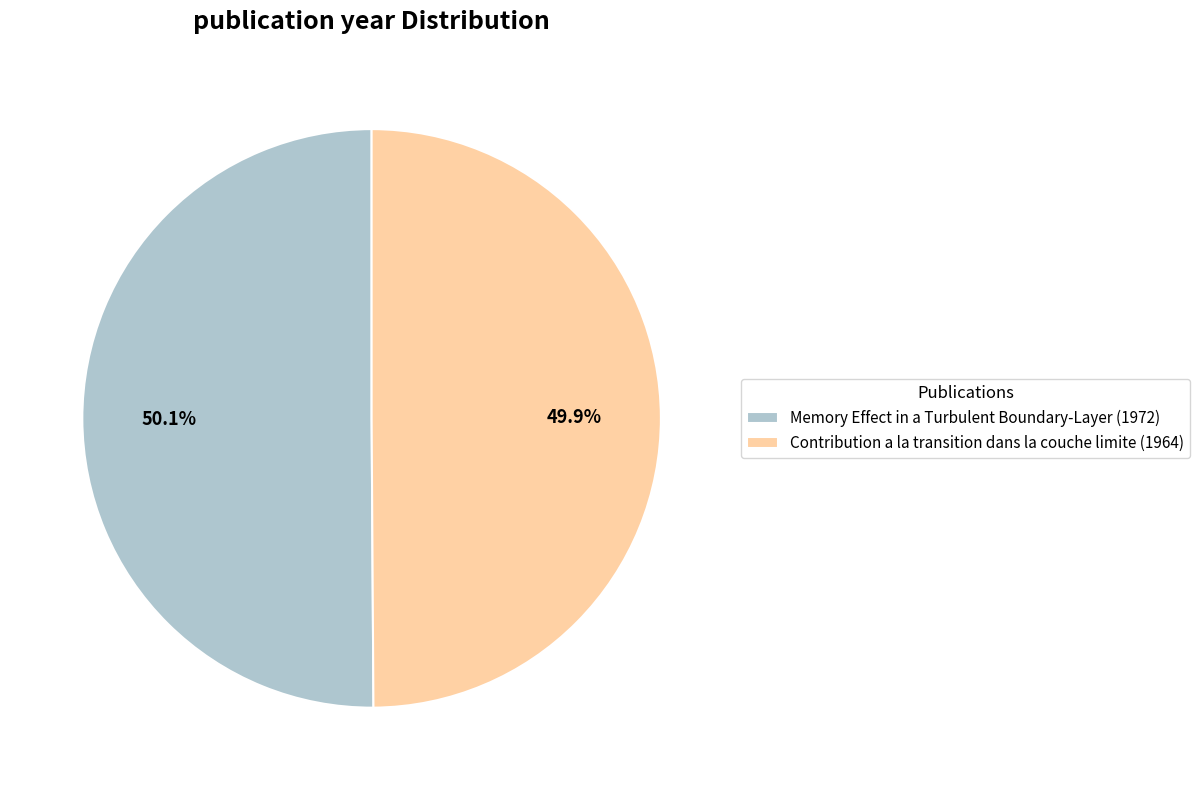

What is the ratio of the value at Memory Effect in a Turbulent Boundary-Layer (1972) to the value at Contribution a la transition dans la couche limite (1964)?

1.0